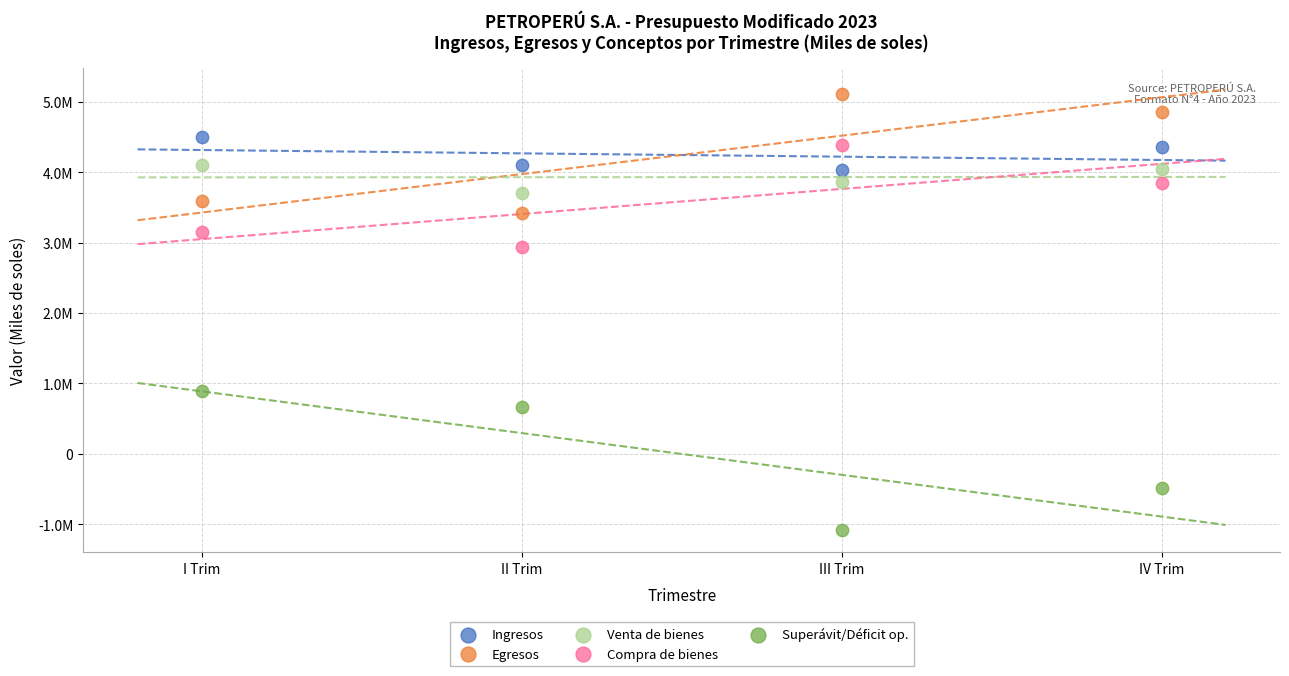

What are all the series names shown in the legend?

Ingresos, Egresos, Venta de bienes, Compra de bienes, Superávit/Déficit op.